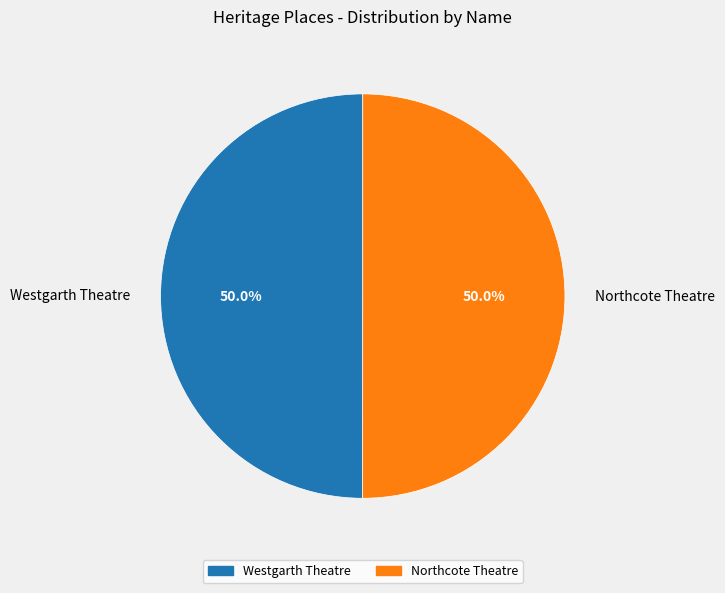

What portion of the pie excludes Westgarth Theatre?

50.0%